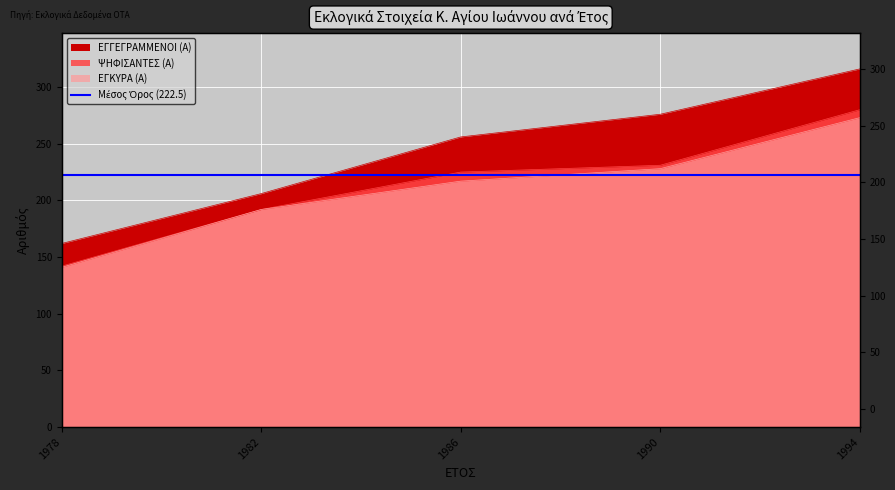

The ΨΗΦΙΣΑΝΤΕΣ (Α) series shows 84 at 1982. True or false?

False